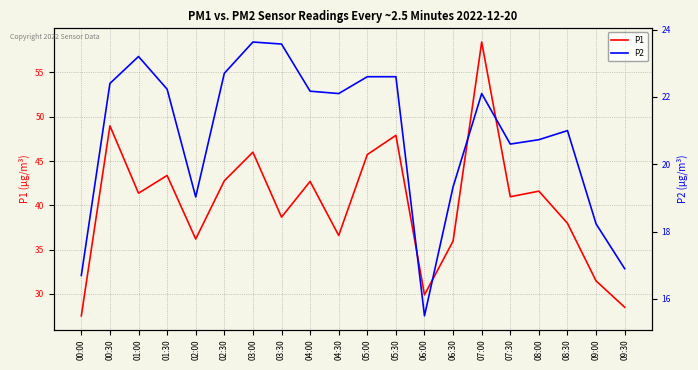

Which series has the largest range (max minus min)?

P1